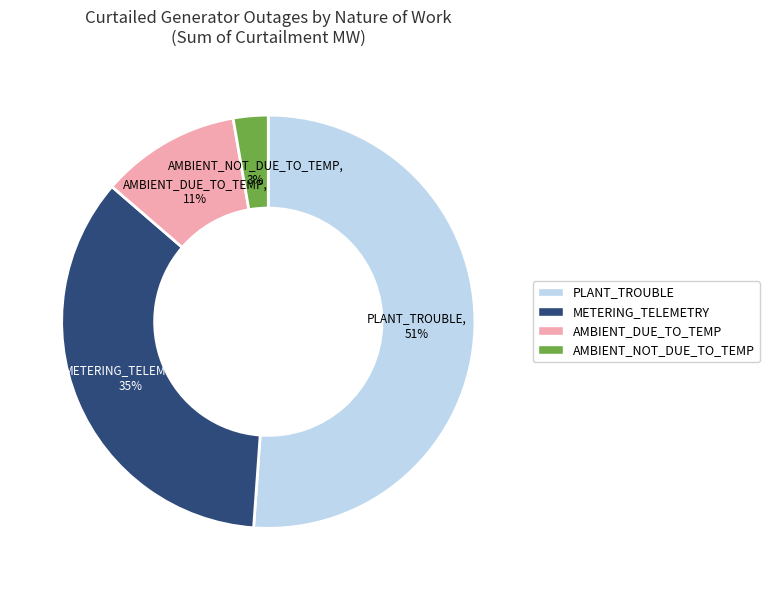

How many segments does this pie chart have?

4